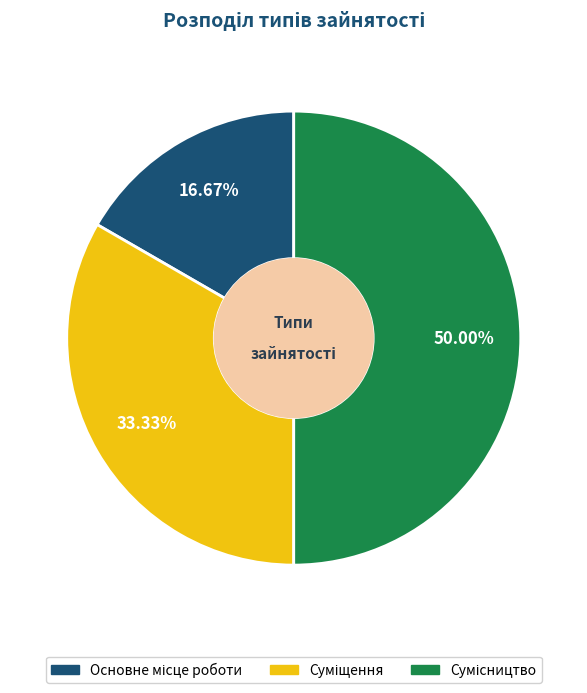

How many segments does this pie chart have?

3